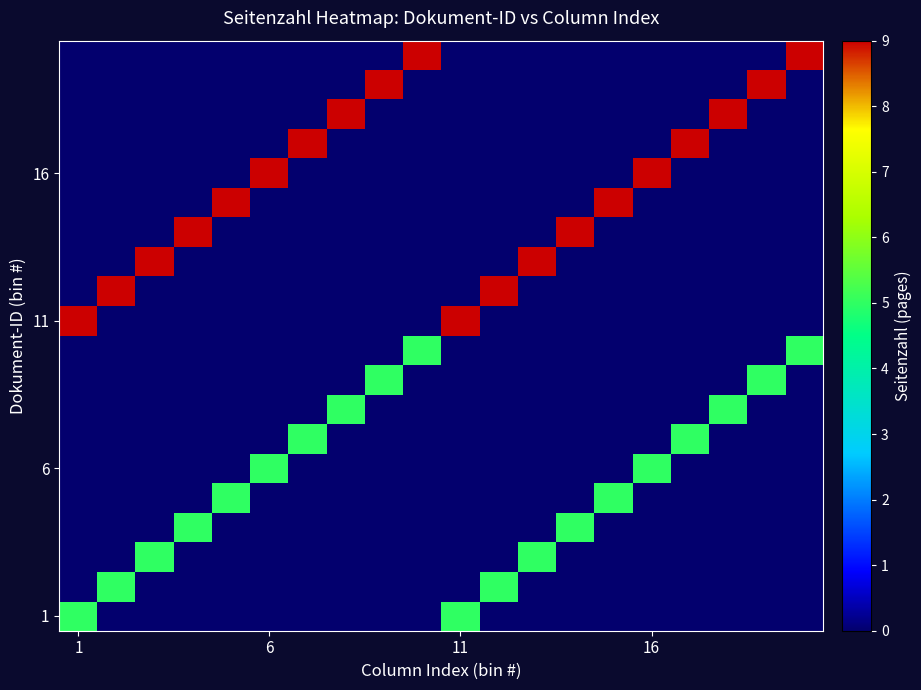

How many categories are shown in the chart?

20